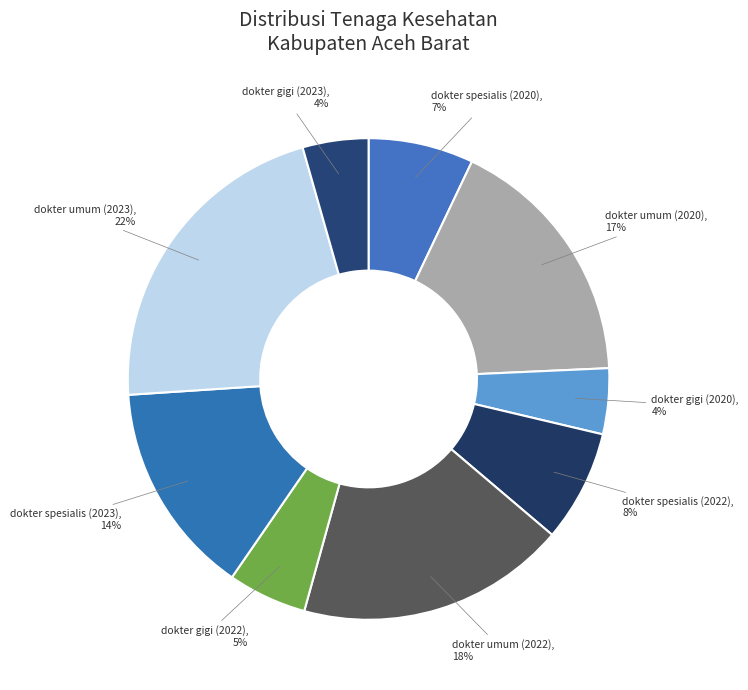

Combined, do dokter gigi (2023) and dokter spesialis (2023) account for over 50%?

No